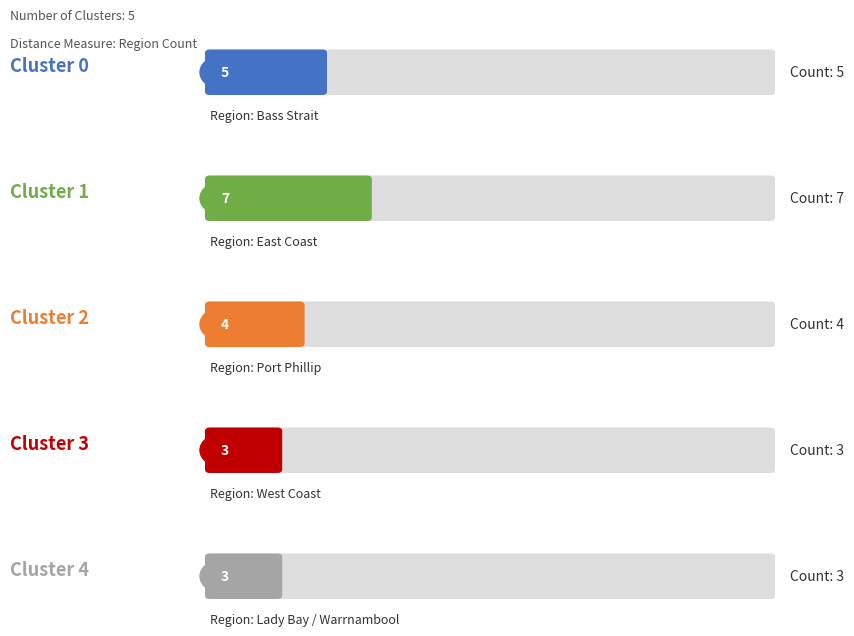

Which label corresponds to the smallest value in the chart?

Lady Bay / Warrnambool